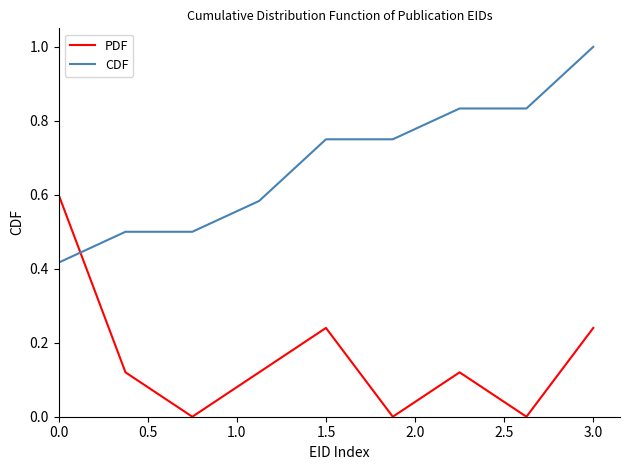

List the series in order of their overall mean, lowest first.

PDF, CDF